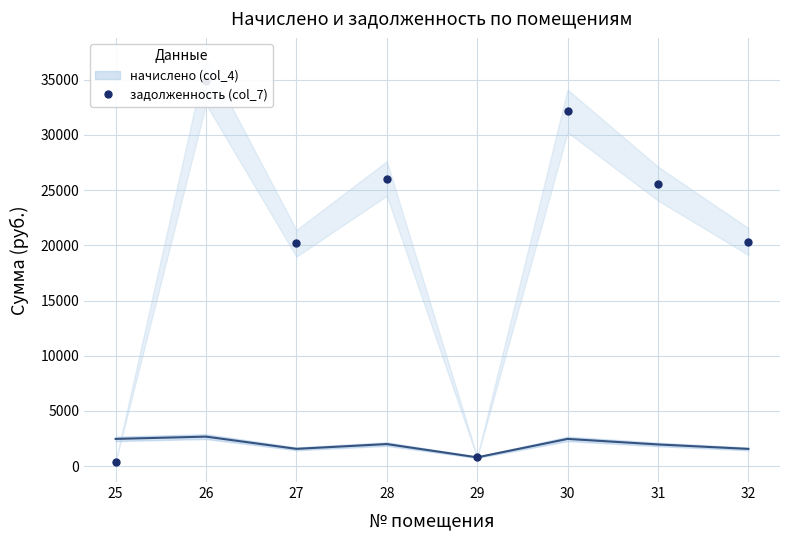

Rank the categories by value from highest to lowest.

26, 30, 28, 31, 32, 27, 29, 25